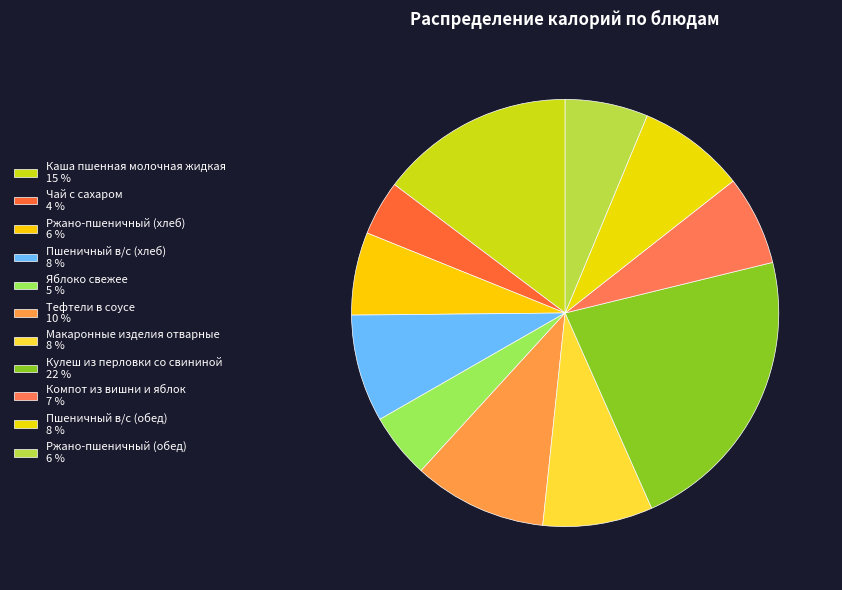

Count the number of slices in the pie.

11